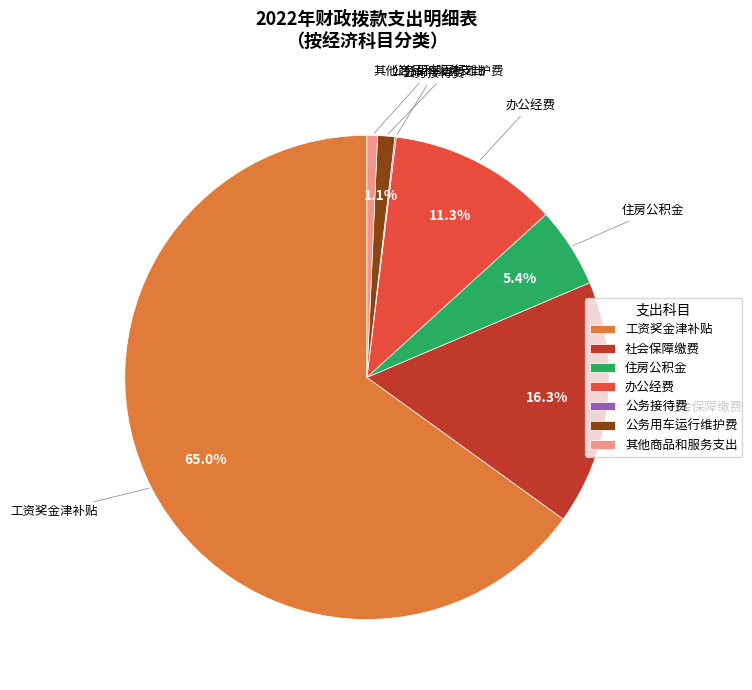

Between 工资奖金津补贴 and 公务用车运行维护费, which is larger?

工资奖金津补贴